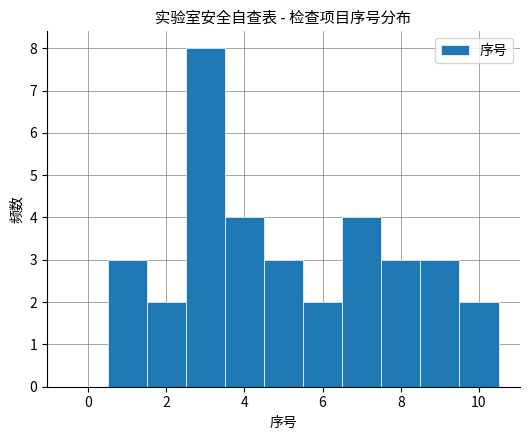

Over which range of the x-axis is the bar tallest?

2.5 to 3.5